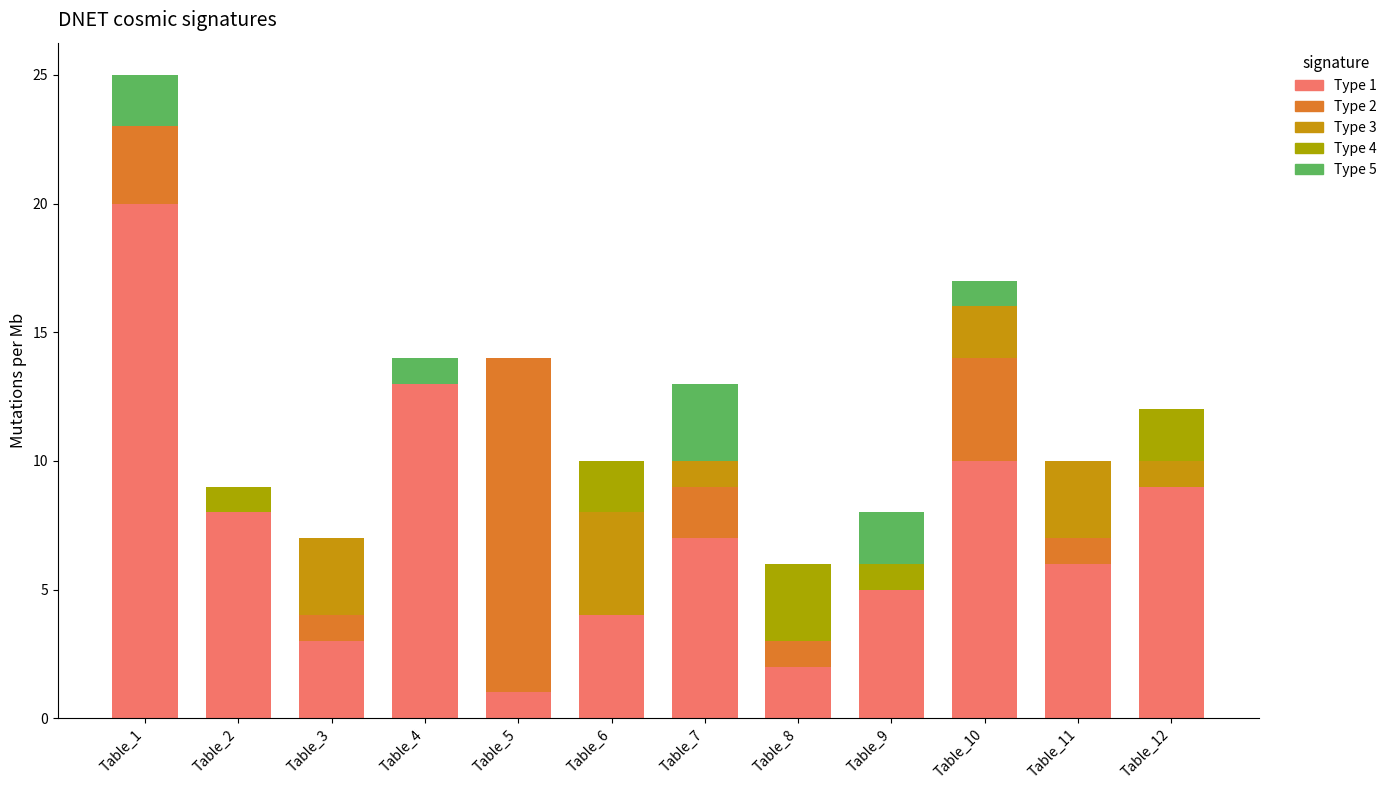

Which has a higher value, Table_2 or Table_5?

Table_2